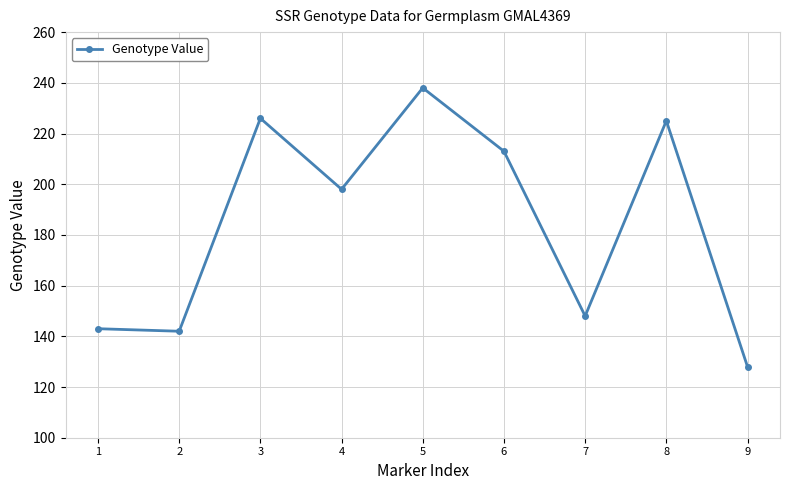

What is the value of the 8th point from the left?

225